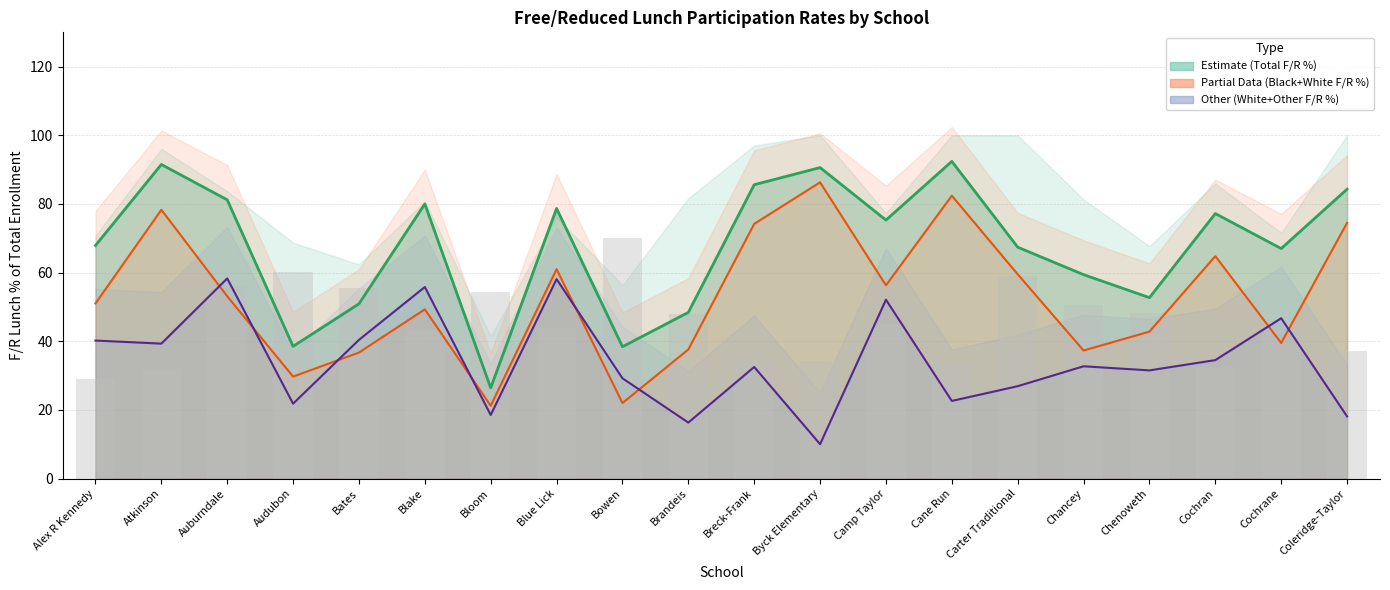

Where does the F/R Black+White (line) series first go above 53?

Atkinson